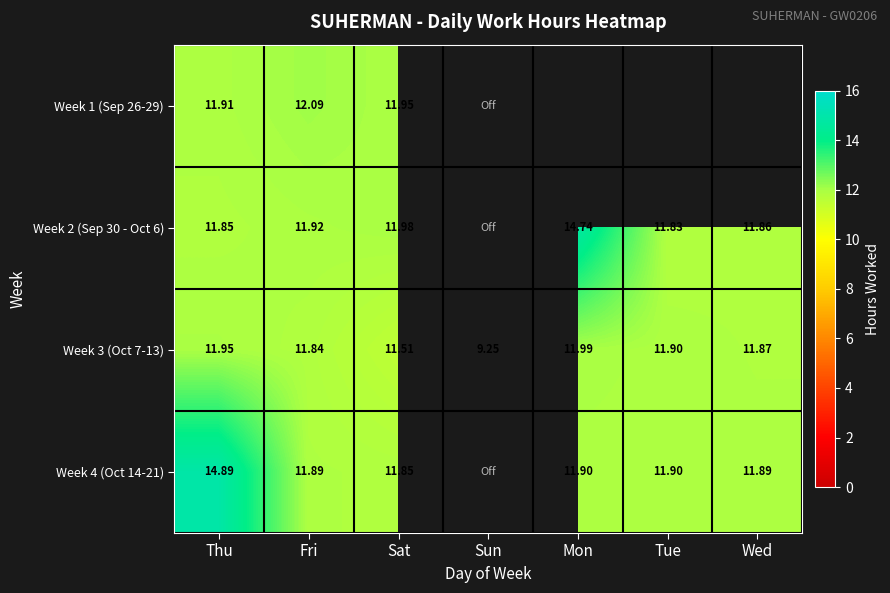

List the labels in order of Week 3 (Oct 7-13) value, smallest first.

Sun, Sat, Fri, Wed, Tue, Thu, Mon